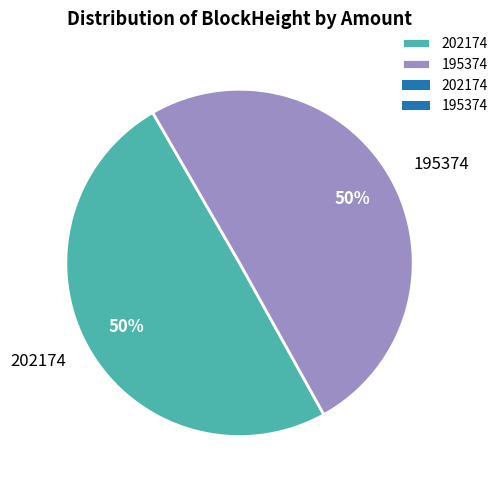

Between 195374 and 202174, which is larger?

195374